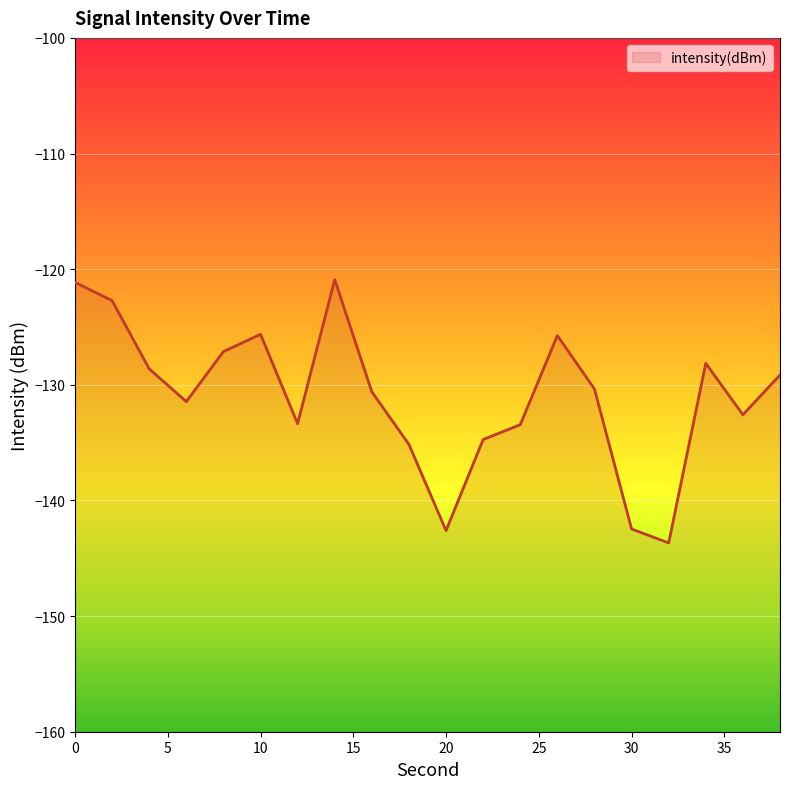

At which category does the chart reach its peak across all series?

14